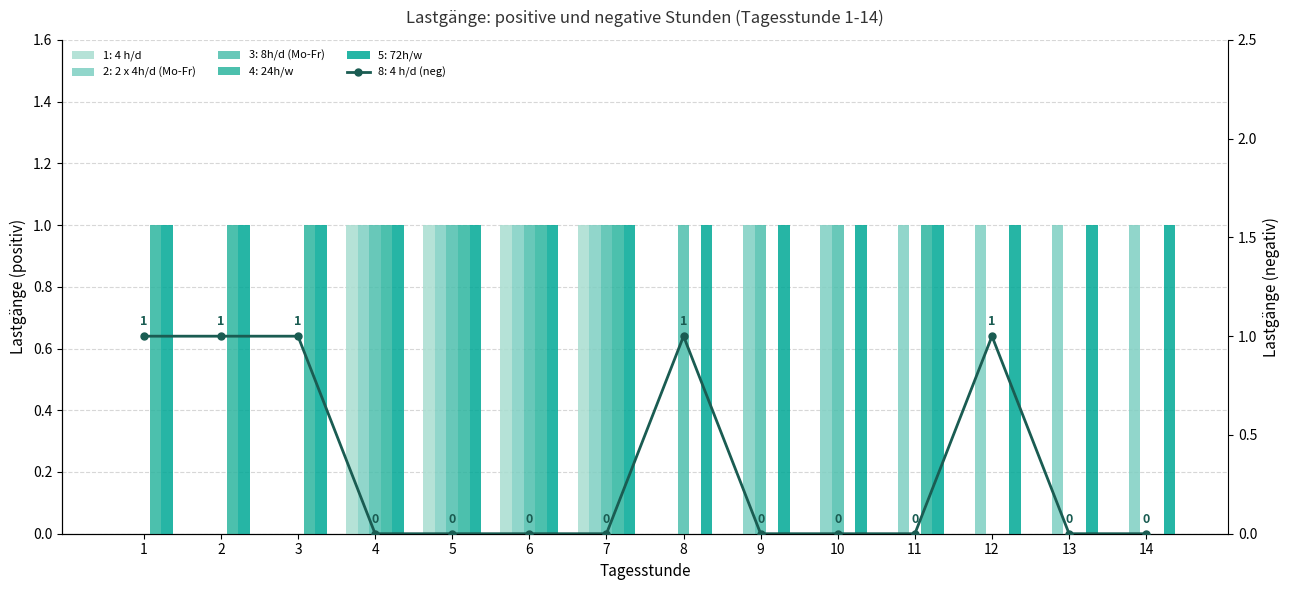

At which category is the sum across all series the highest?

4